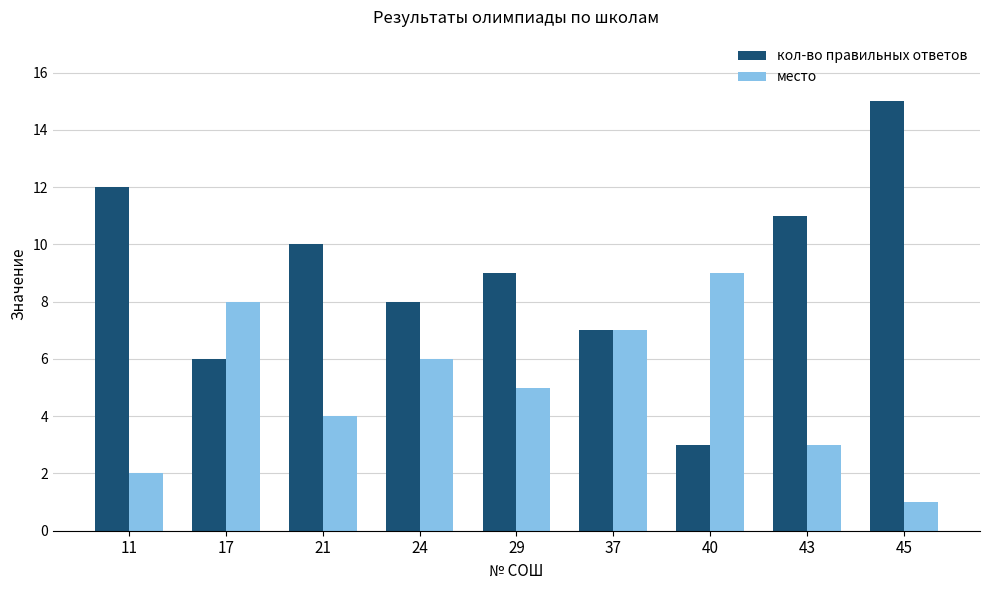

How many groups of bars are there?

9